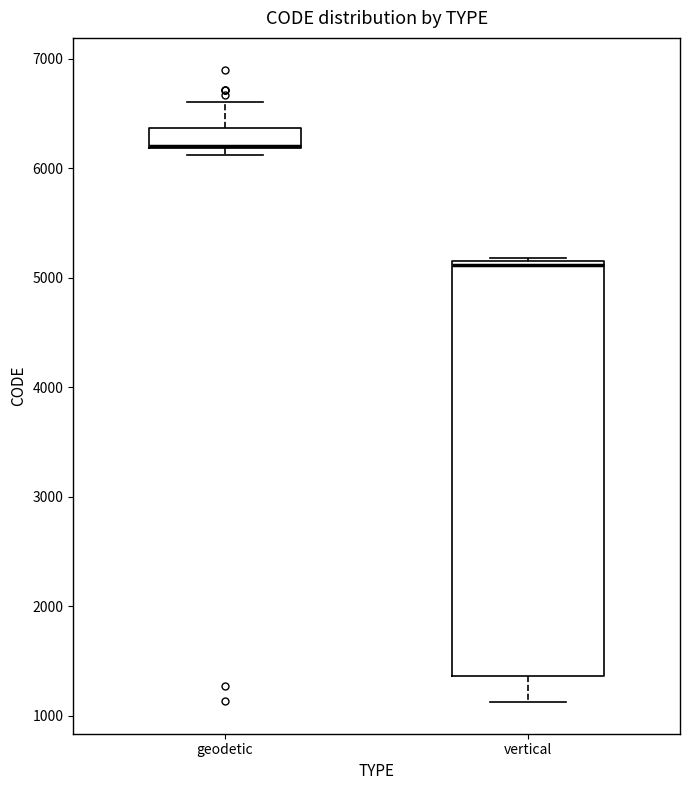

Reading left to right, read every box against the y-axis: the position of its median line, the range the box covers, and the ends of its whiskers. The values are not printed on the chart, so give them approximately, as read against the axis.

geodetic: median 6200 (drawn on the box's lower edge), box 6200 to 6400, whiskers 6100 to 6600
vertical: median 5100, box 1400 to 5200, whiskers 1100 to 5200